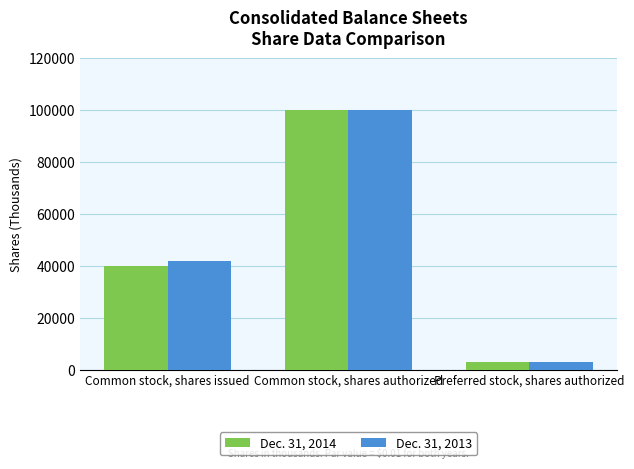

Rank the series by their average value, from highest to lowest.

Dec. 31, 2013, Dec. 31, 2014